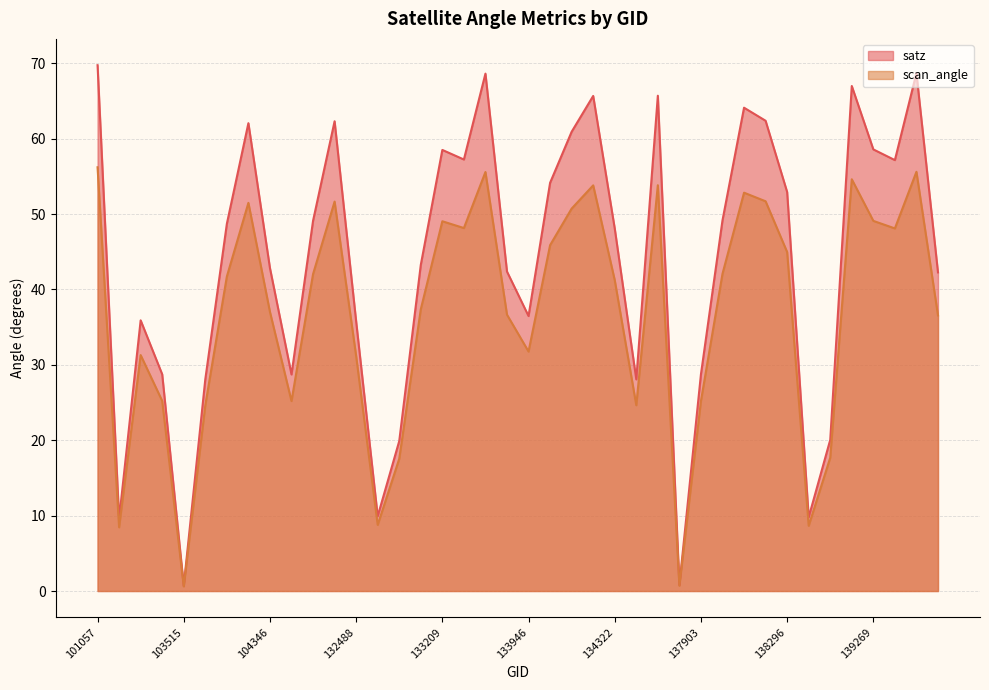

Does the chart display data point markers on the line(s)?

No